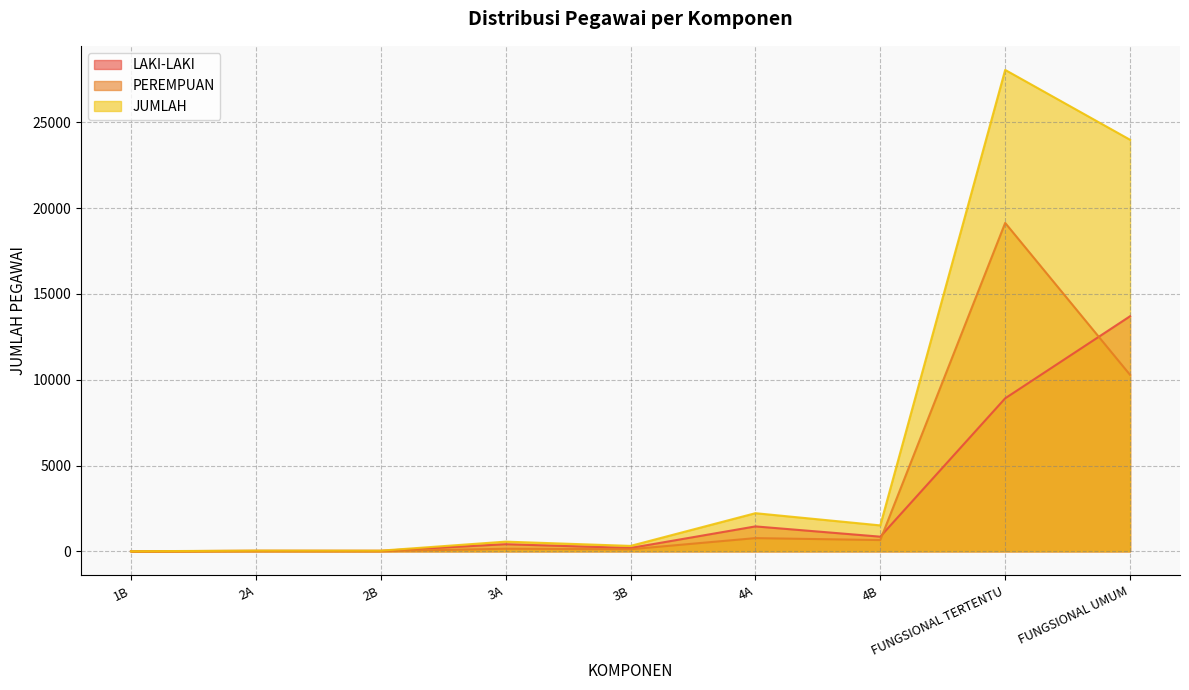

What is the sum of all PEREMPUAN values?

31137